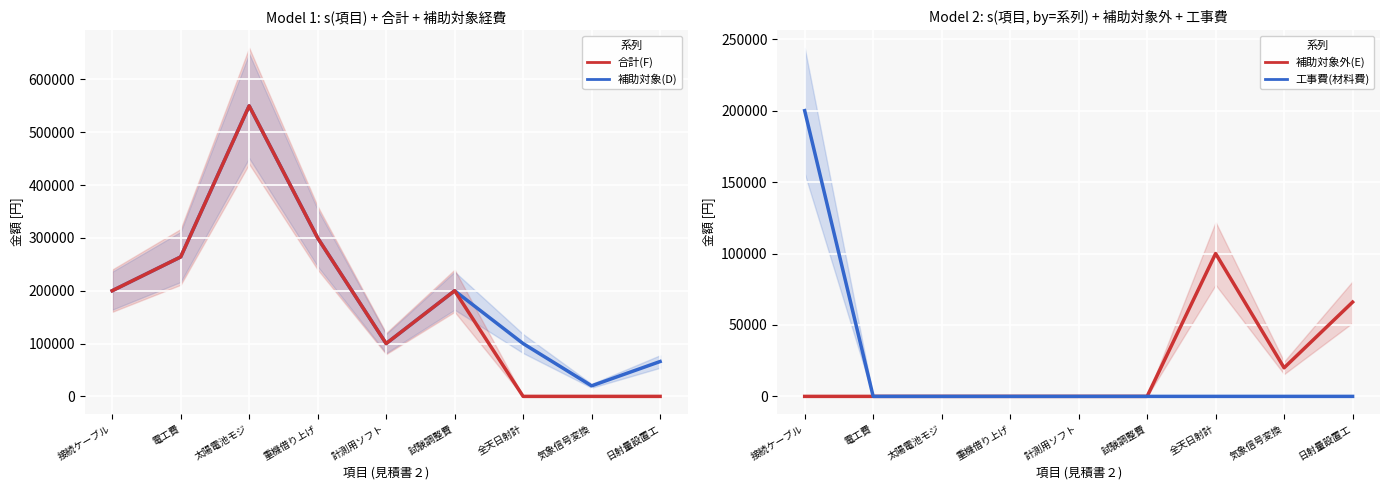

List the labels in order of 補助対象外経費(E) value, smallest first.

接続ケーブル, 電工費, 太陽電池モジ, 重機借り上げ, 計測用ソフト, 試験調整費, 気象信号変換, 日射量設置工, 全天日射計